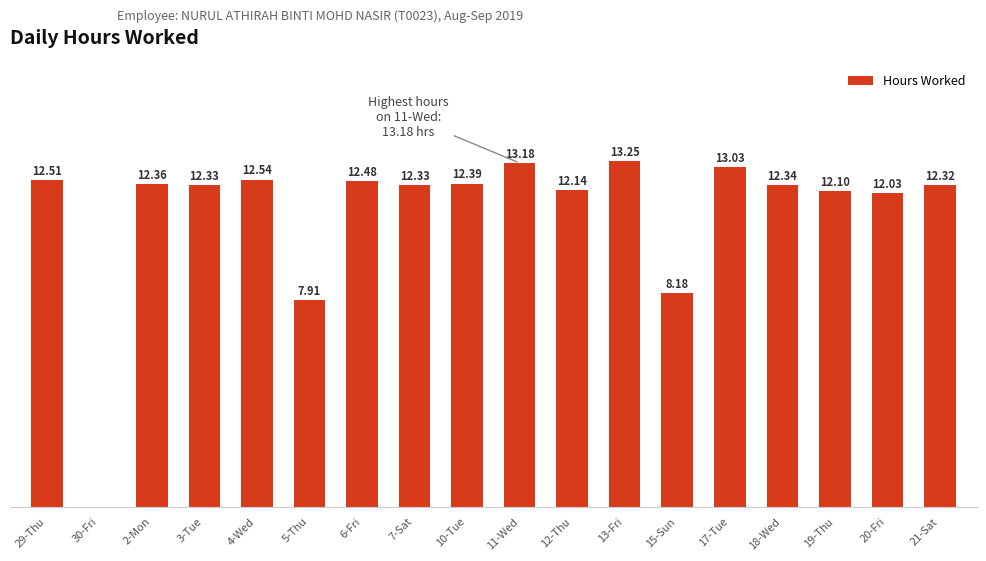

At which label does the data first exceed 12?

29-Thu